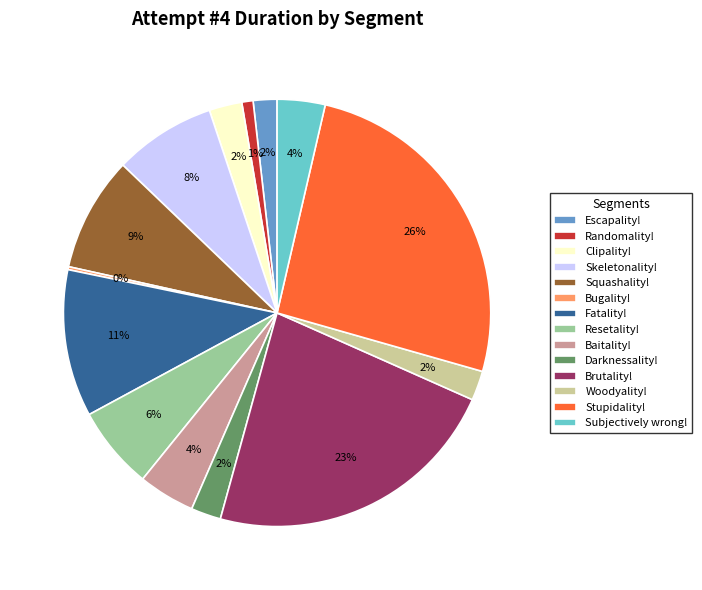

Combined, do Baitality! and Escapality! account for over 50%?

No